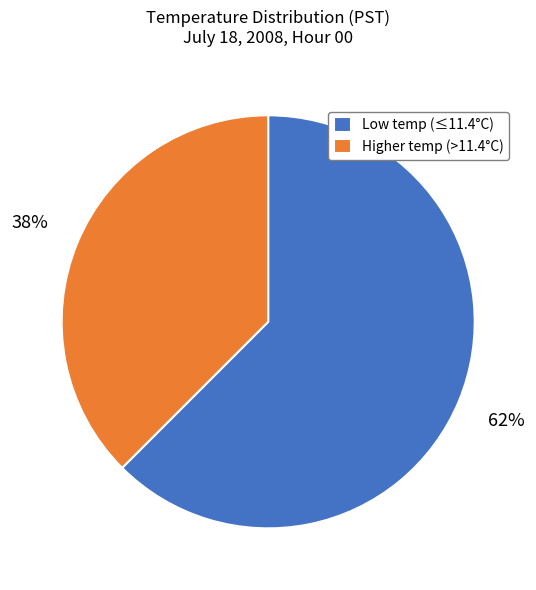

Which has a higher value, Low temp (≤11.4°C) or Higher temp (>11.4°C)?

Low temp (≤11.4°C)